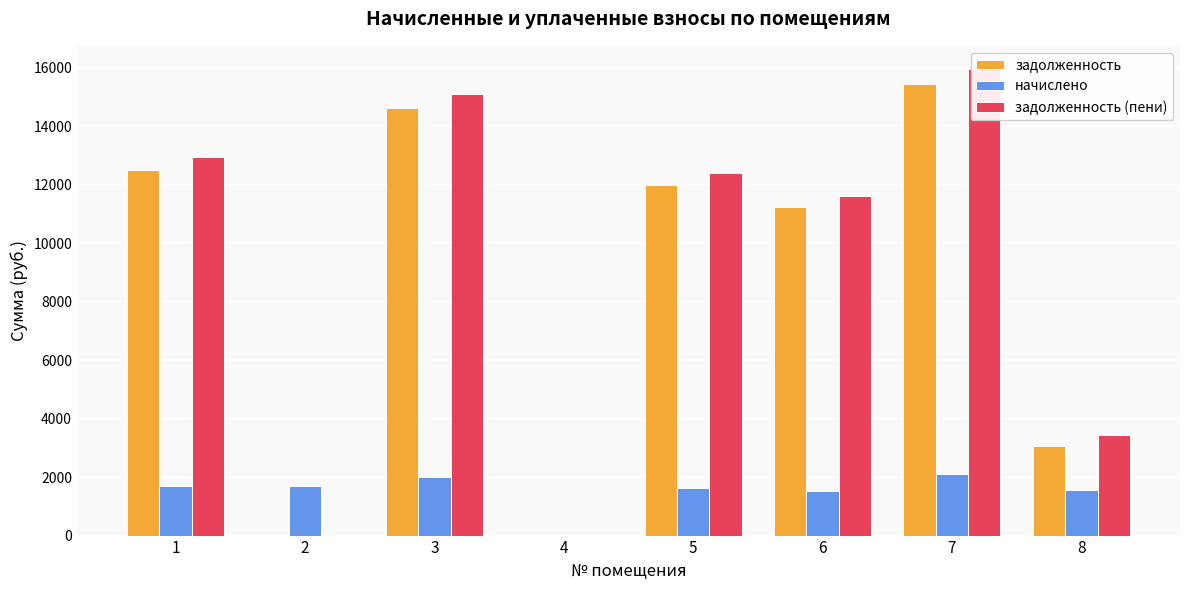

List the series in order of their peak value, lowest first.

начислено, задолженность, задолженность (пени)